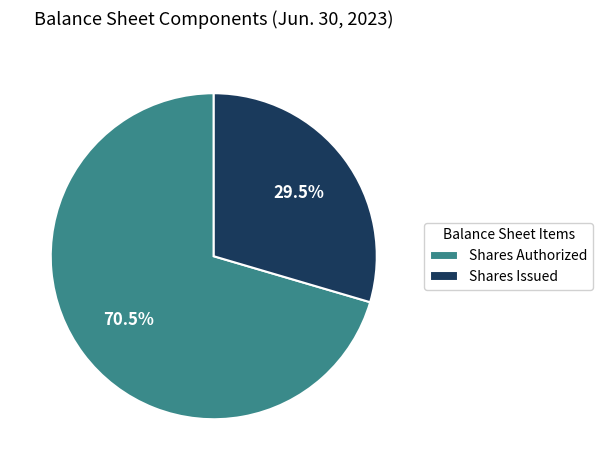

What is the smallest slice in the pie chart?

Shares Issued